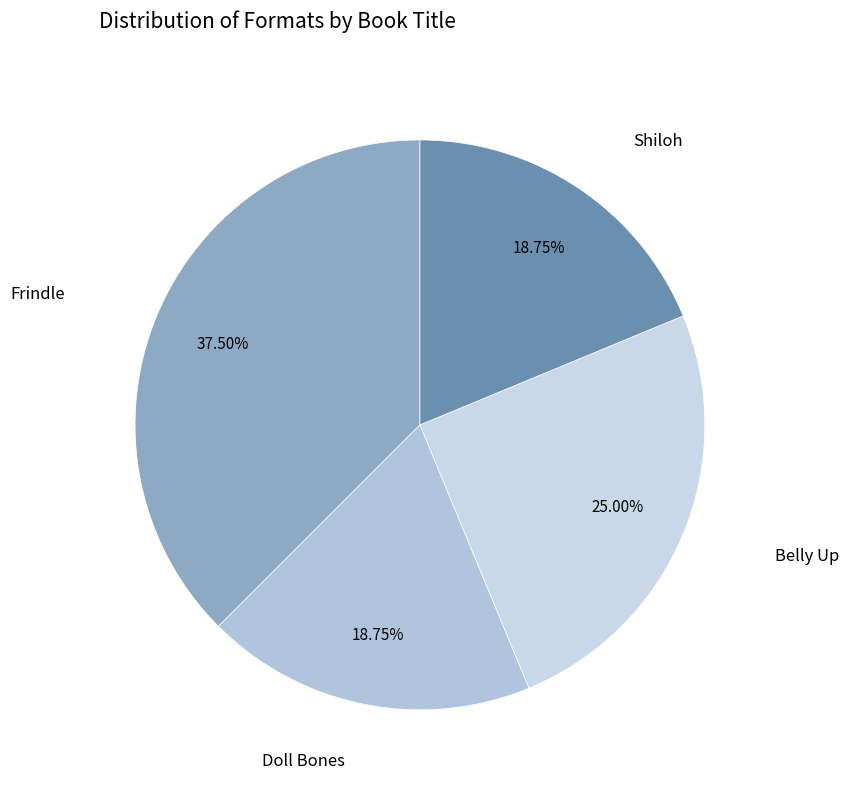

Count the number of slices in the pie.

4